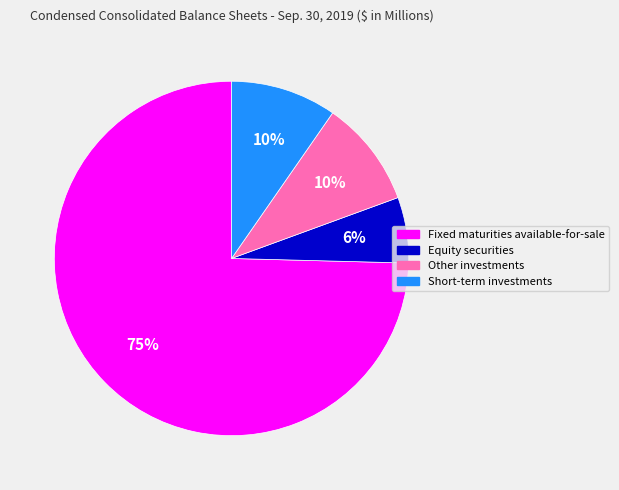

To the nearest percent, what is the combined percentage of Short-term investments and Equity securities?

16%